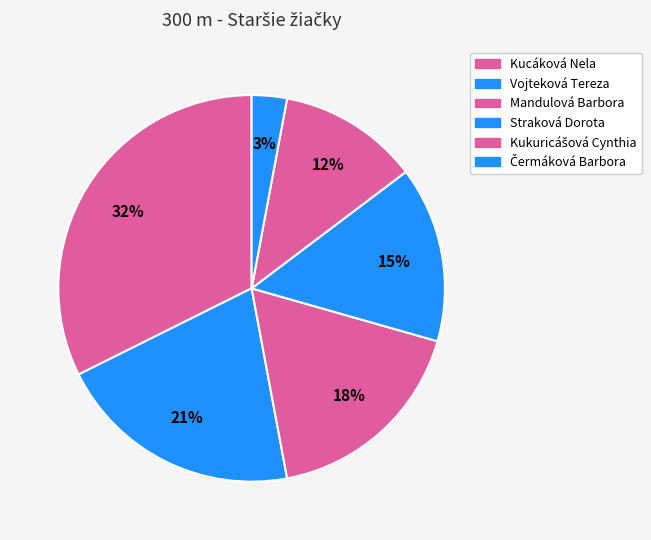

What percentage is the Straková Dorota slice, to the nearest percent?

15%